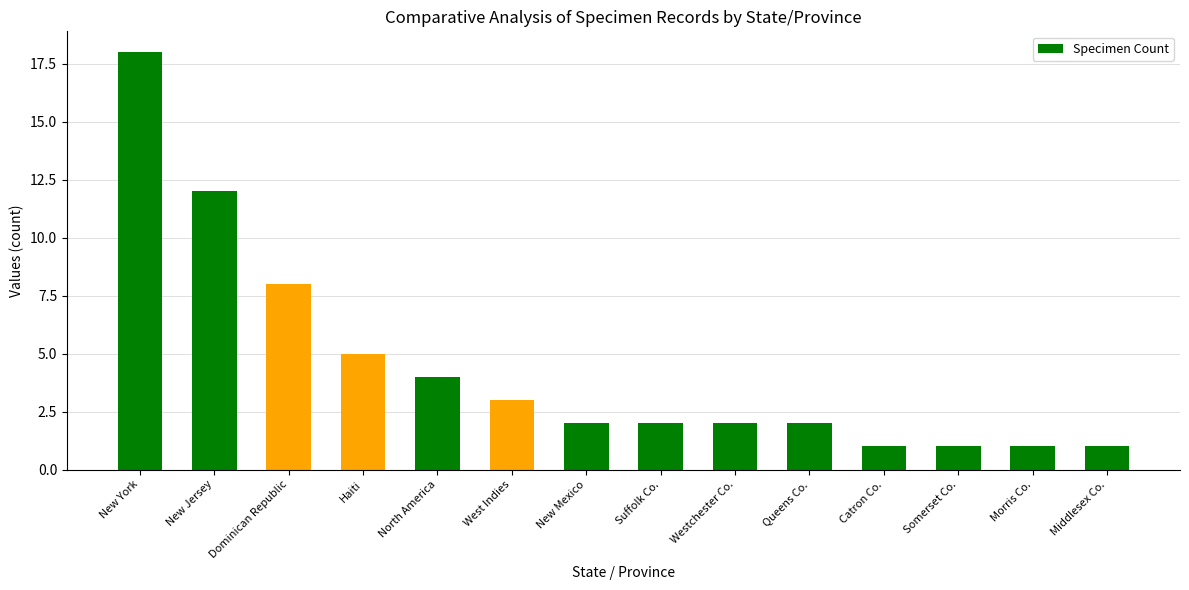

Which has a higher value, Somerset Co. or New York?

New York